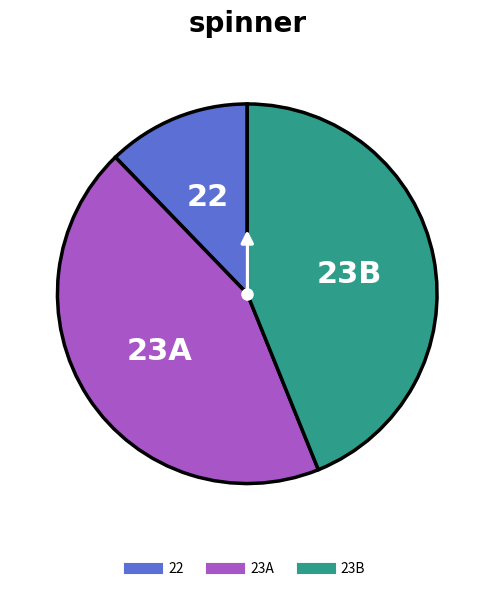

Is there any slice that represents more than half of the pie?

No